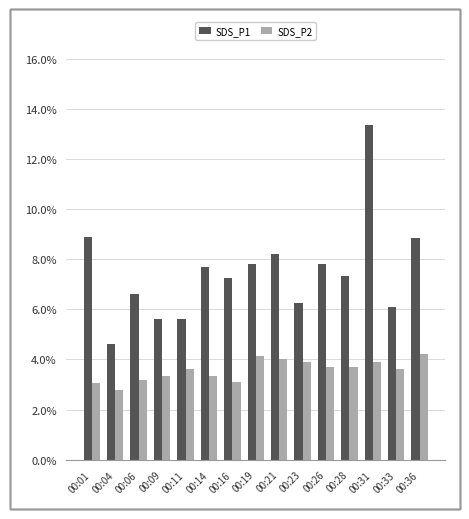

Reading left to right, extract all data points from this chart.

SDS_P1: 00:01=8.9	00:04=4.6	00:06=6.6	00:09=5.6	00:11=5.6	00:14=7.7	00:16=7.3	00:19=7.8	00:21=8.2	00:23=6.3	00:26=7.8	00:28=7.3	00:31=13.4	00:33=6.1	00:36=8.8
SDS_P2: 00:01=3.1	00:04=2.8	00:06=3.2	00:09=3.3	00:11=3.6	00:14=3.3	00:16=3.1	00:19=4.1	00:21=4.0	00:23=3.9	00:26=3.7	00:28=3.7	00:31=3.9	00:33=3.6	00:36=4.2